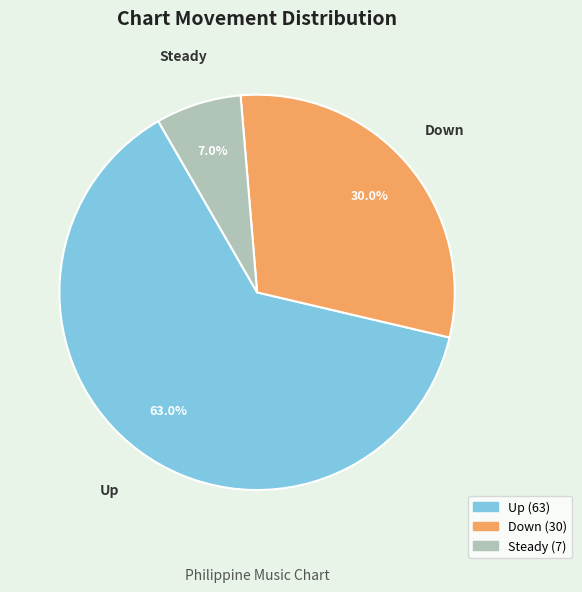

Is the sum of Steady and Up greater than half?

Yes